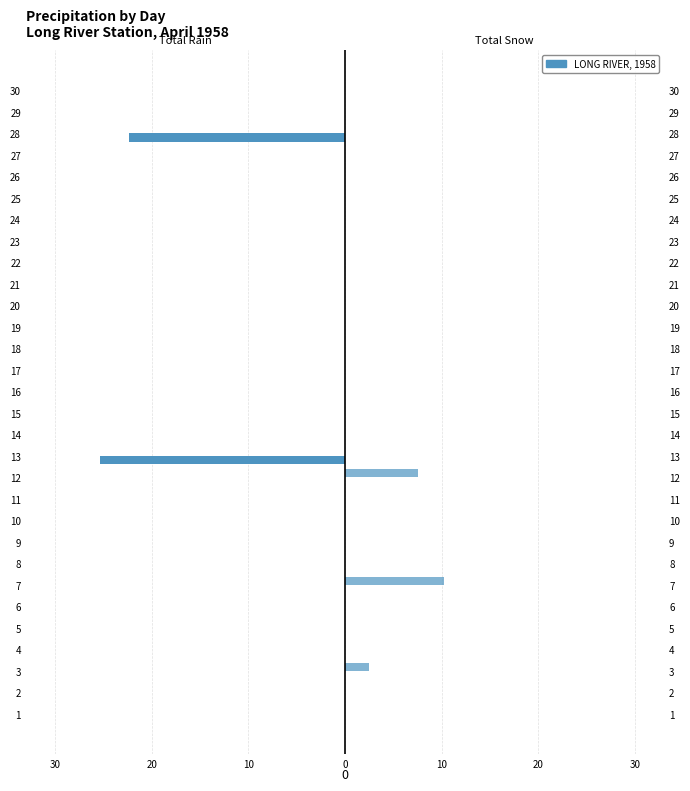

What is the maximum value for Total Snow (cm)?

10.2